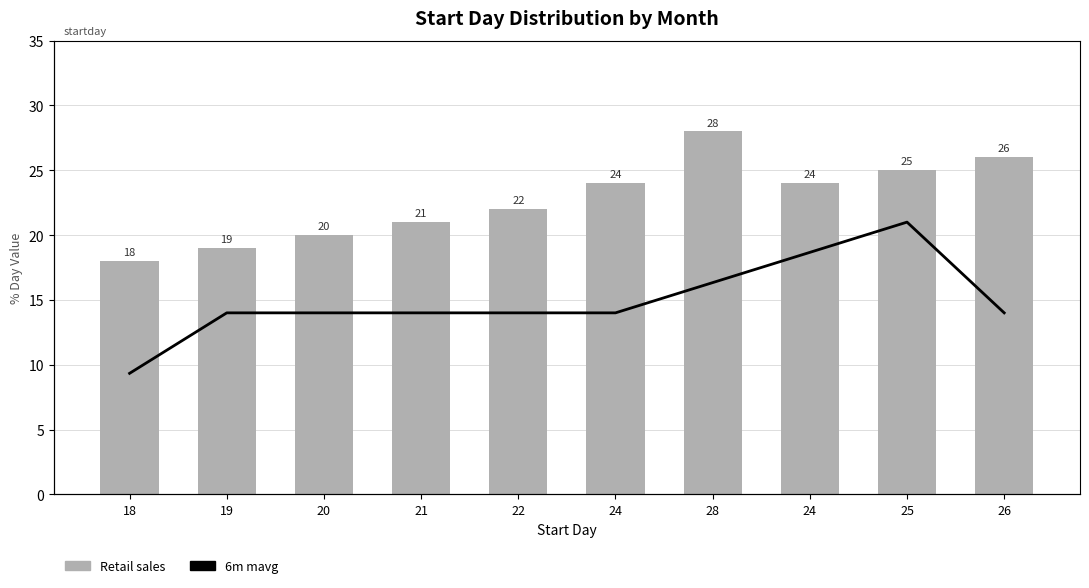

How many distinct data groups are displayed?

2